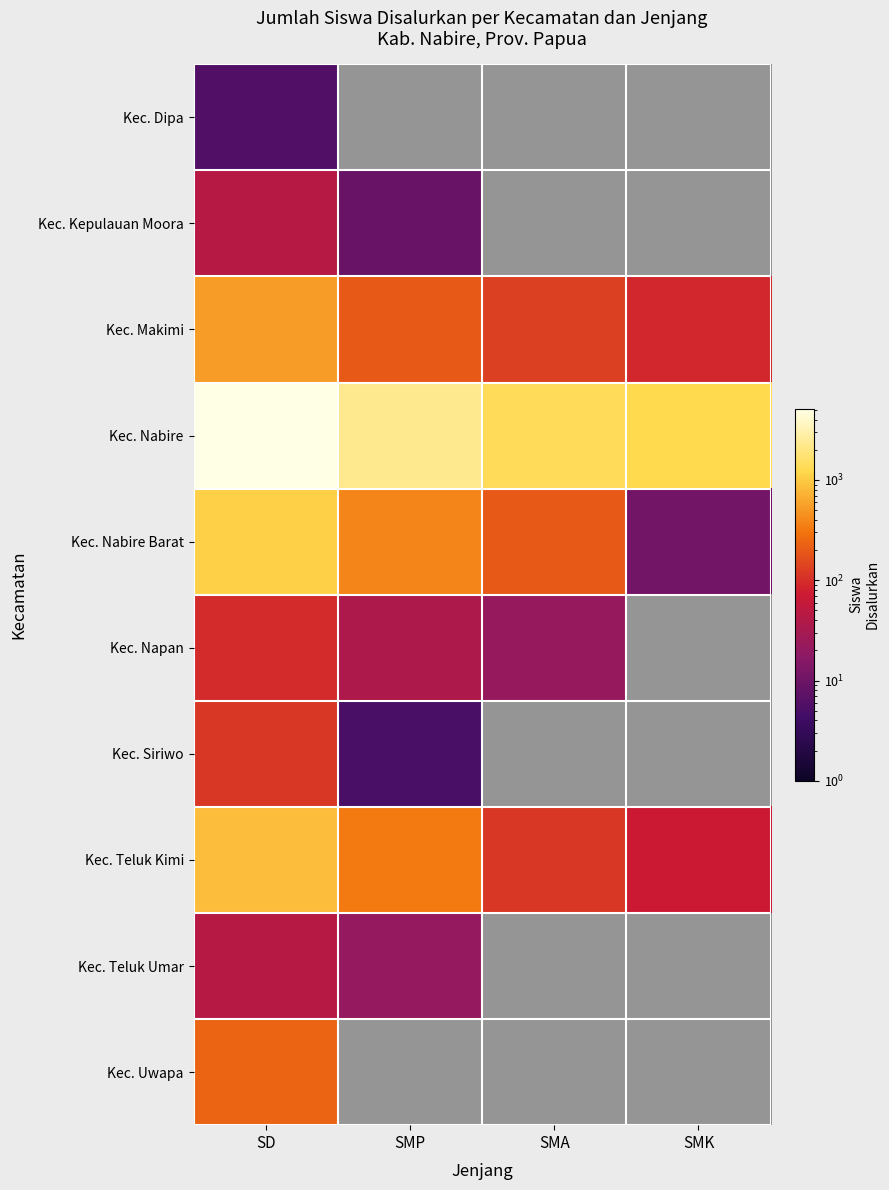

Is it true that Kec. Kepulauan Moora equals 0.6 at SMK?

False